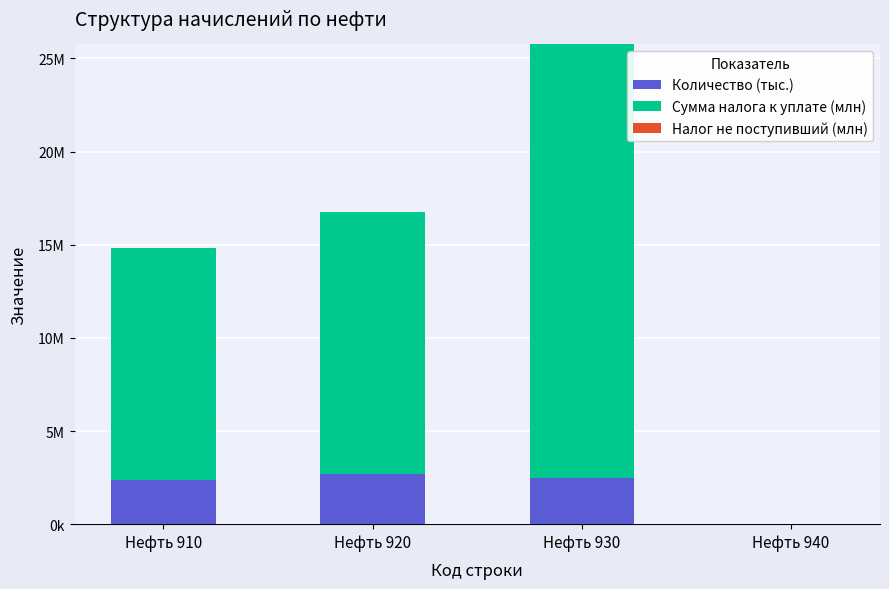

Are the bars horizontal?

No